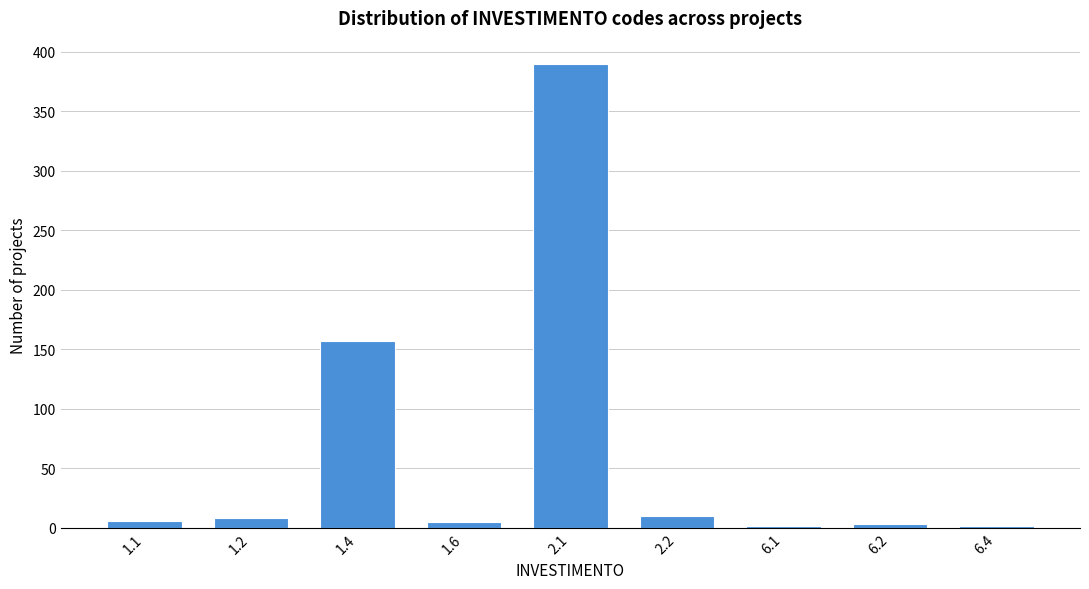

What is the maximum value shown in the chart?

390